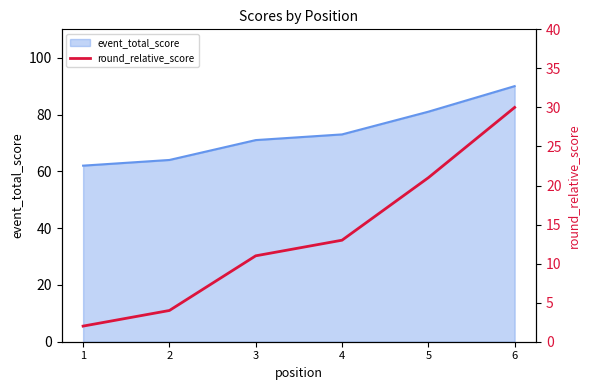

What is the difference between the maximum and minimum values?

28